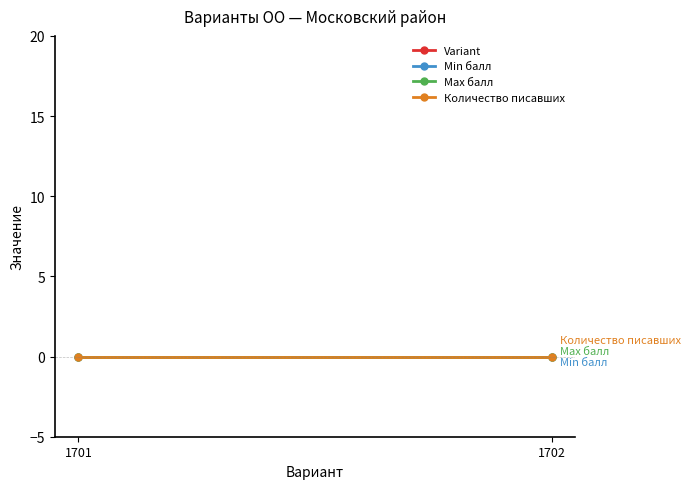

What is the minimum value for Variant?

1701